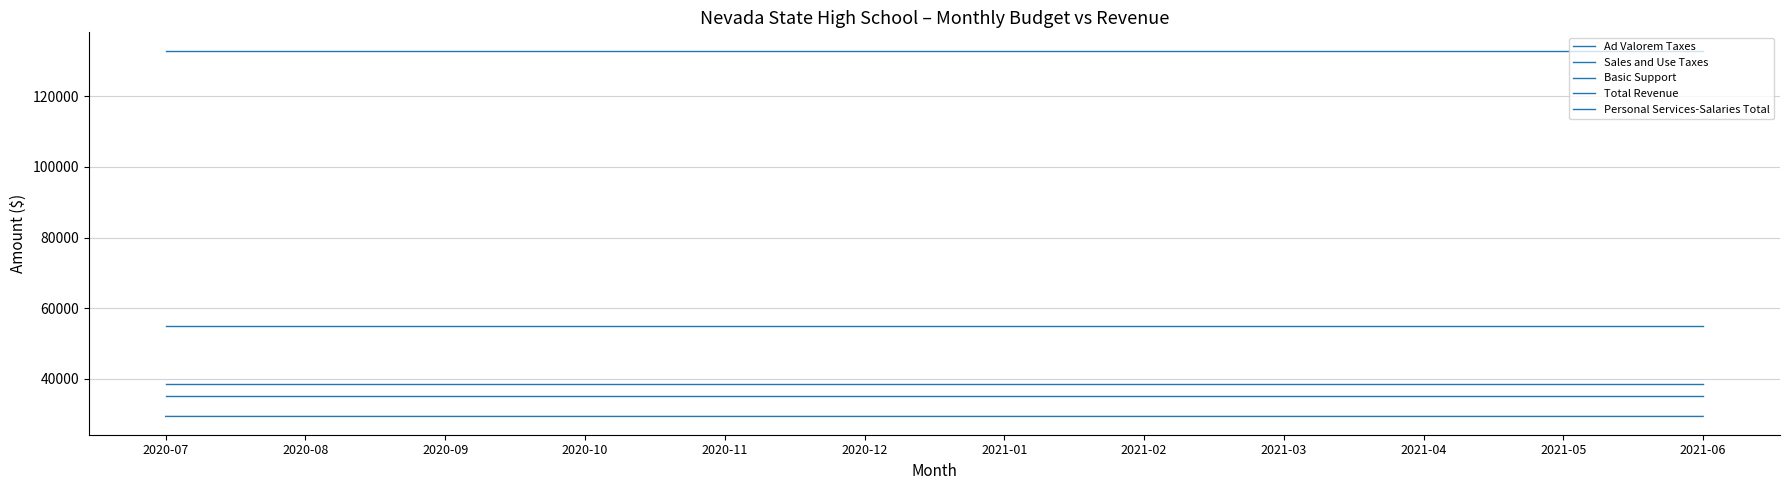

Between 2021-03 and 2021-06, which is larger?

2021-03